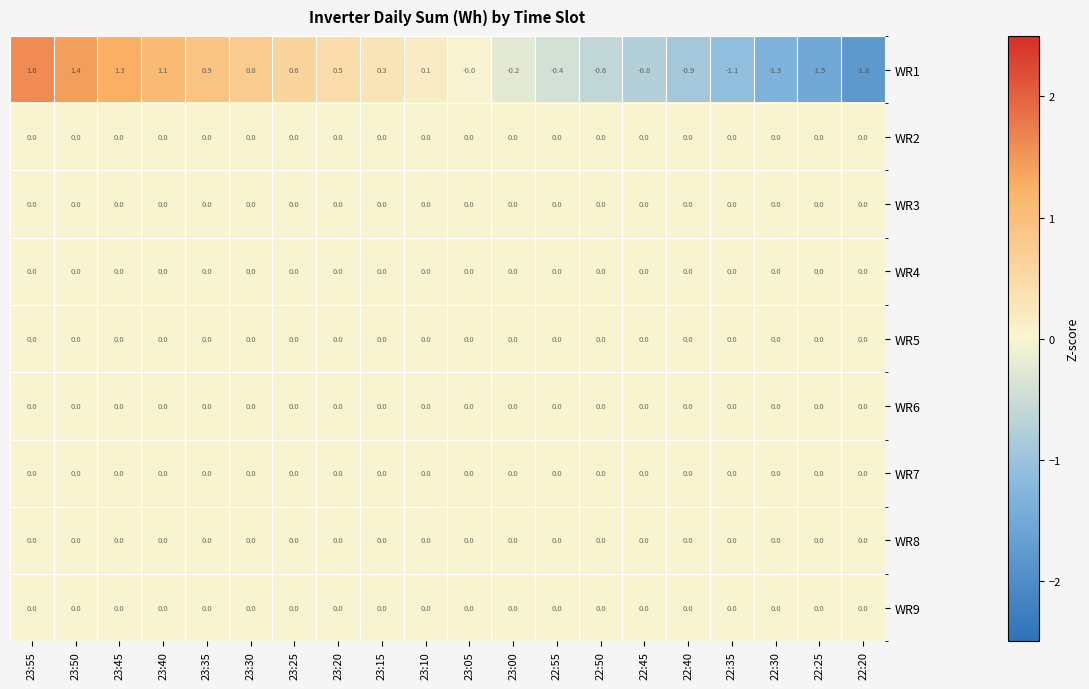

At which category is the sum across all series the highest?

23:55